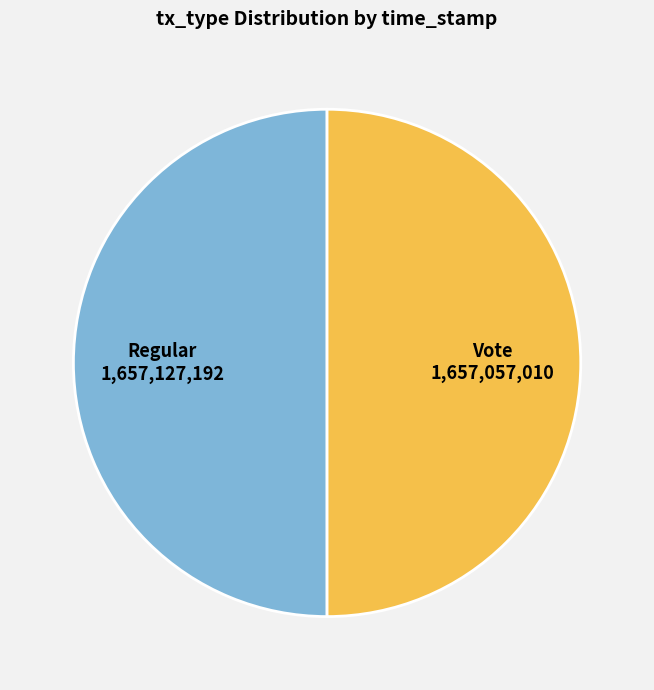

Is it true that Vote is 60% of the pie?

False